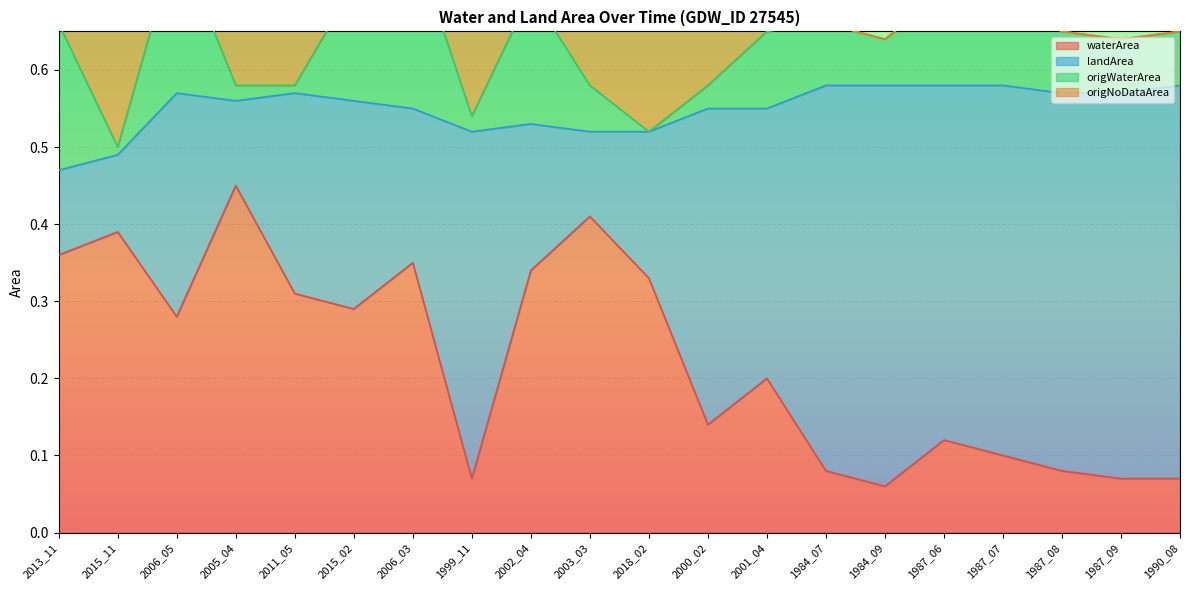

What is the label of the 18th point from the right?

2006_05